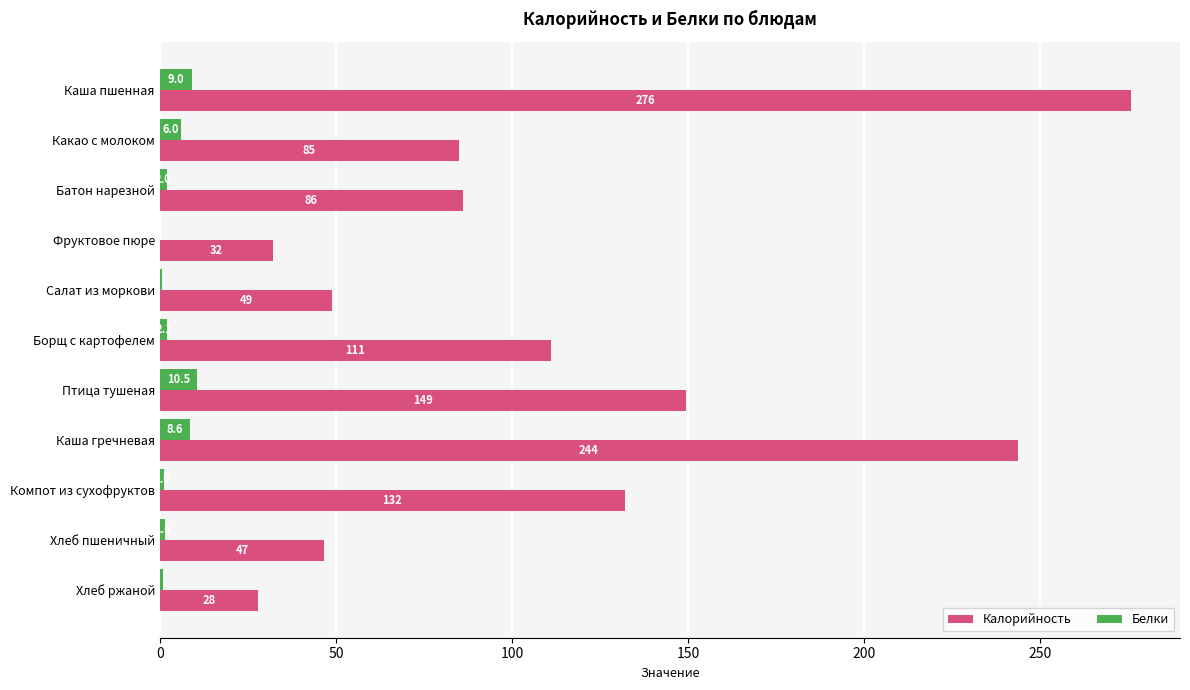

At which category is the sum across all series the highest?

Каша пшенная